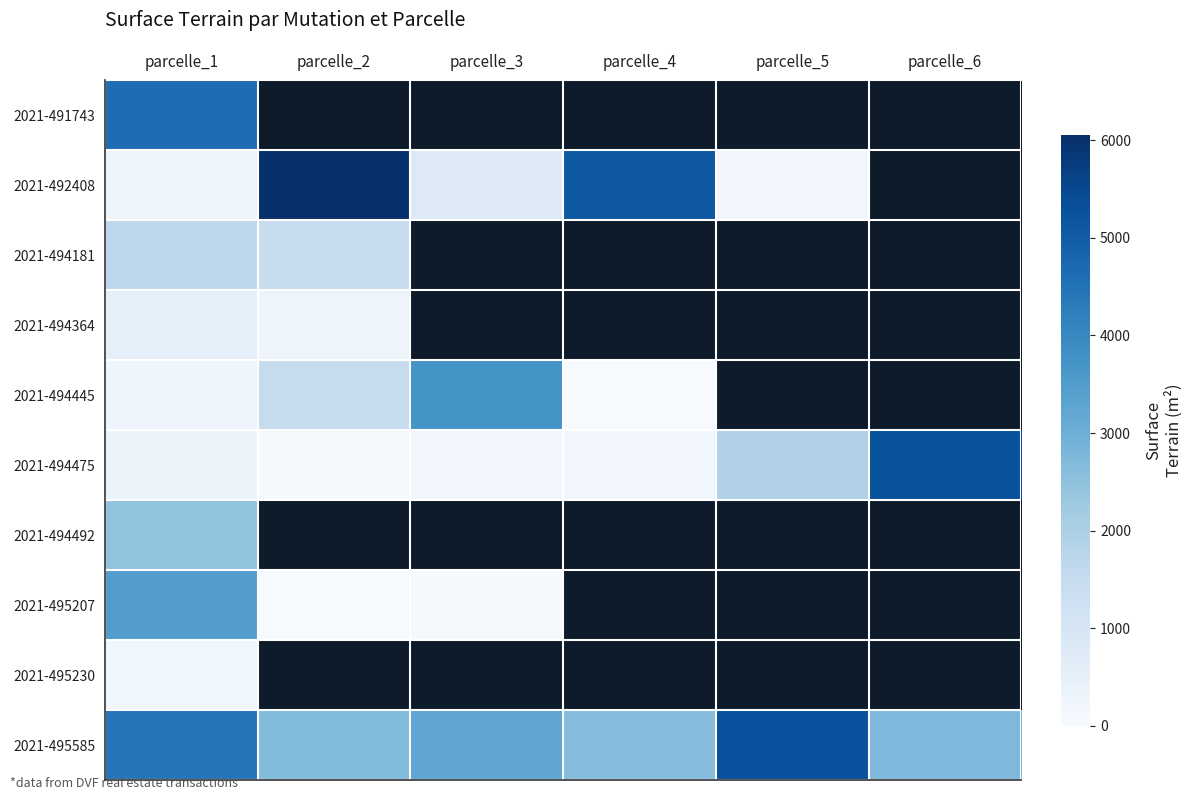

Which series has the largest range (max minus min)?

2021-492408